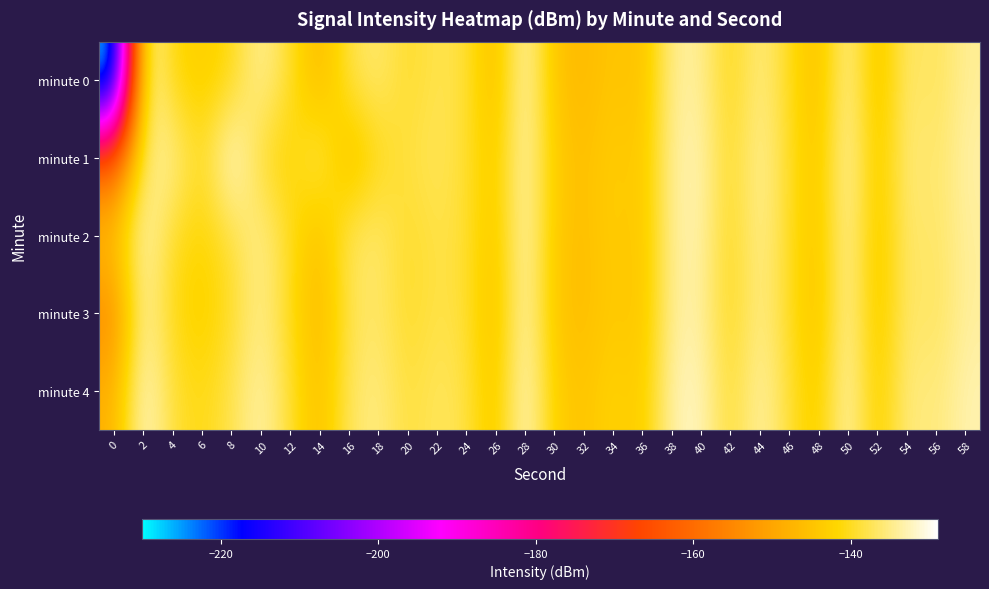

Reading left to right, what are all the values shown in this chart?

minute 0: 0=-229.9	2=-132.0	4=-141.4	6=-143.2	8=-141.1	10=-133.7	12=-139.4	14=-147.1	16=-138.2	18=-136.0	20=-139.9	22=-137.6	24=-138.7	26=-146.5	28=-131.9	30=-144.9	32=-146.6	34=-144.2	36=-145.7	38=-134.3	40=-134.0	42=-141.2	44=-134.8	46=-140.3	48=-145.8	50=-133.5	52=-145.6	54=-136.0	56=-137.6	58=-134.2
minute 1: 0=-163.2	2=-136.1	4=-133.6	6=-141.0	8=-129.7	10=-139.6	12=-142.6	14=-136.2	16=-146.5	18=-140.8	20=-138.5	22=-137.2	24=-139.1	26=-144.3	28=-132.1	30=-143.5	32=-145.8	34=-143.0	36=-144.6	38=-133.9	40=-132.7	42=-140.5	44=-133.6	46=-139.8	48=-144.9	50=-132.3	52=-144.7	54=-135.2	56=-136.9	58=-133.5
minute 2: 0=-145.0	2=-132.0	4=-140.0	6=-142.0	8=-139.0	10=-134.0	12=-140.0	14=-146.0	16=-137.0	18=-136.0	20=-140.0	22=-138.0	24=-139.0	26=-145.0	28=-132.0	30=-144.0	32=-146.0	34=-143.0	36=-145.0	38=-134.0	40=-133.0	42=-141.0	44=-134.0	46=-140.0	48=-145.0	50=-133.0	52=-145.0	54=-136.0	56=-137.0	58=-134.0
minute 3: 0=-155.0	2=-133.0	4=-141.0	6=-143.0	8=-140.0	10=-134.5	12=-140.5	14=-147.0	16=-138.0	18=-136.5	20=-140.0	22=-138.0	24=-139.0	26=-146.0	28=-132.0	30=-144.5	32=-146.0	34=-143.5	36=-145.0	38=-134.0	40=-133.5	42=-141.0	44=-134.5	46=-140.0	48=-145.5	50=-133.0	52=-145.0	54=-136.0	56=-137.5	58=-134.0
minute 4: 0=-148.0	2=-131.0	4=-139.0	6=-141.0	8=-138.0	10=-133.0	12=-139.0	14=-146.0	16=-137.0	18=-135.0	20=-139.0	22=-137.0	24=-138.0	26=-145.0	28=-131.0	30=-143.0	32=-145.0	34=-142.0	36=-144.0	38=-133.0	40=-132.0	42=-140.0	44=-133.0	46=-139.0	48=-144.0	50=-132.0	52=-144.0	54=-135.0	56=-136.0	58=-133.0